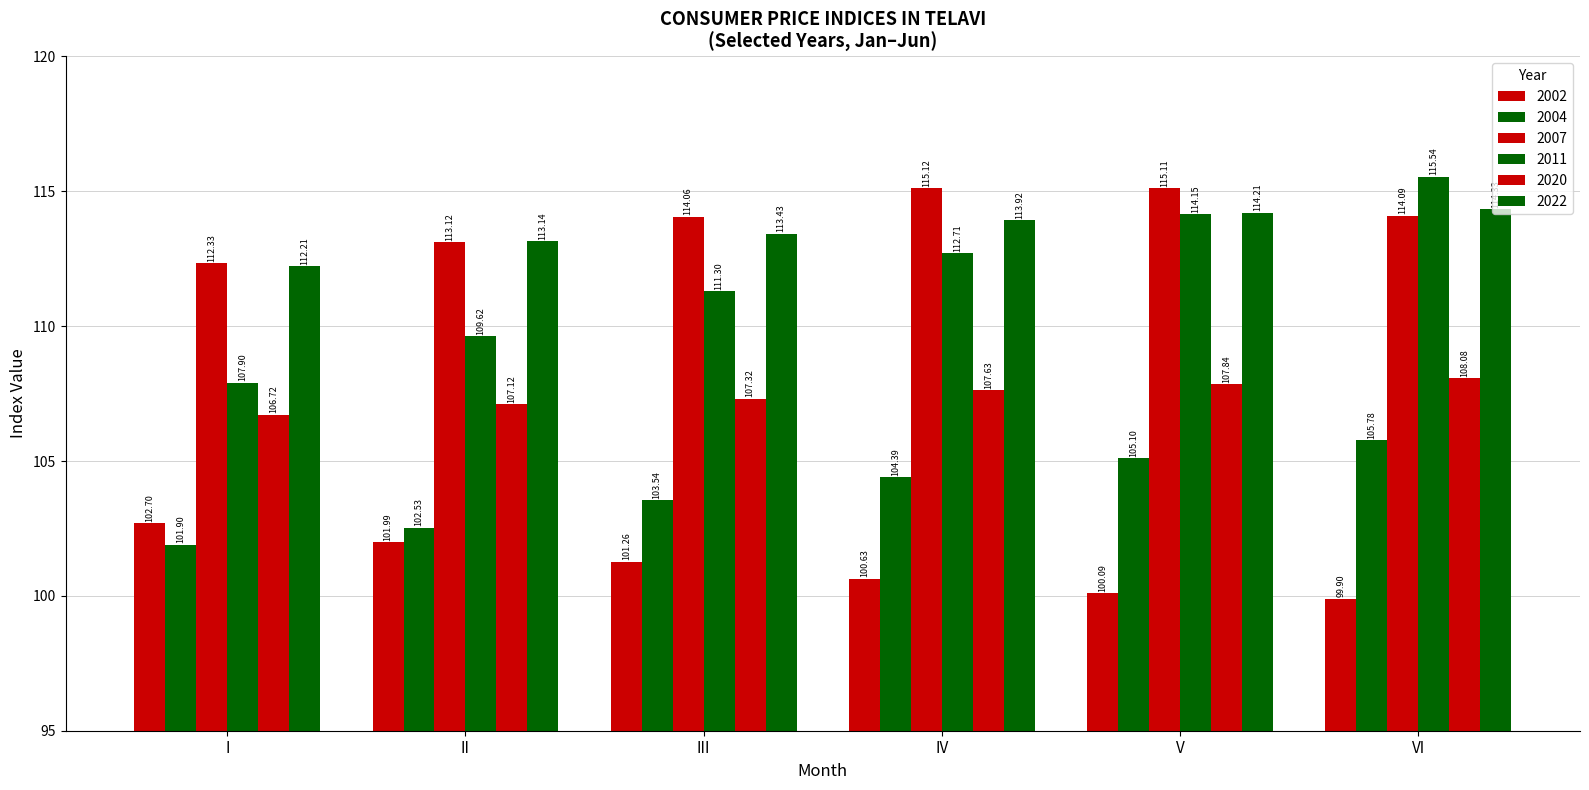

Are the bars grouped side by side (vs. stacked)?

Yes